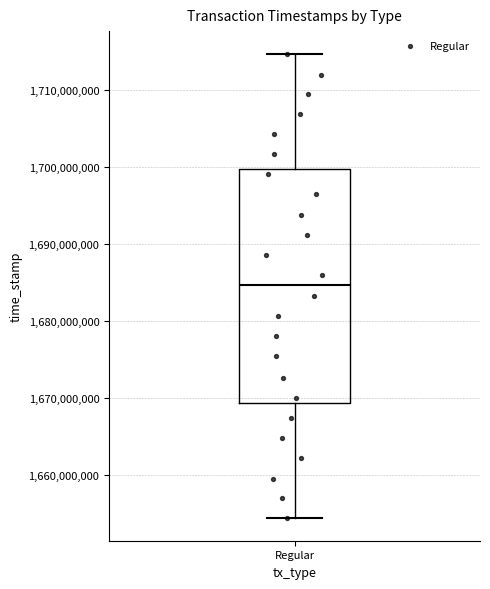

Transcribe this box plot: give where the median line is, the range the box spans, and where the two whiskers end, as read against the y-axis. The values are not printed on the chart, so give them approximately, as read against the axis.

median 1685000000, box 1669000000 to 1700000000, whiskers 1654000000 to 1715000000